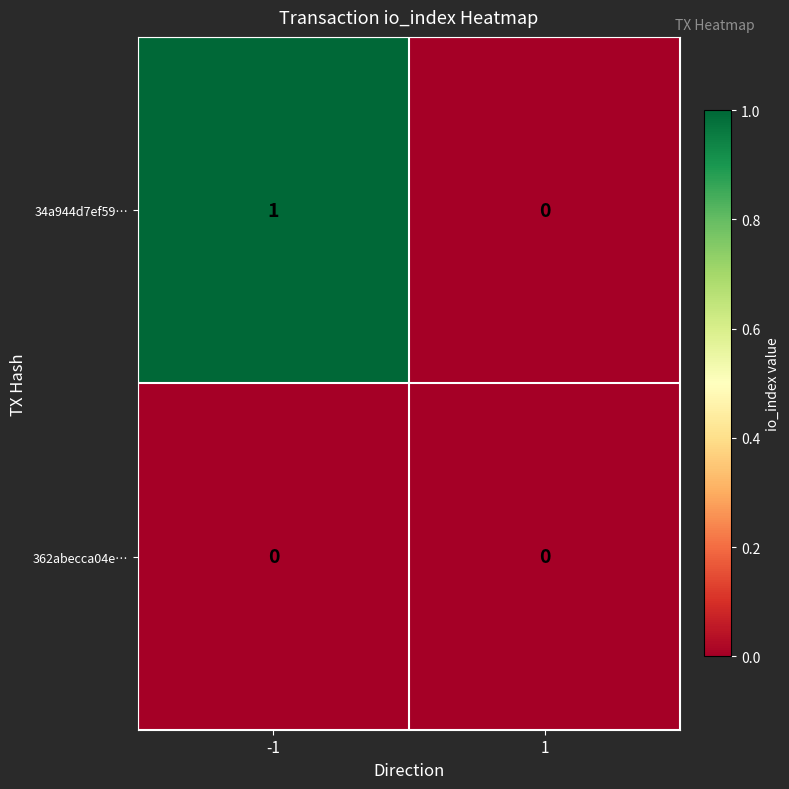

Rank the series by their average value, from highest to lowest.

34a944d7ef59…, 362abecca04e…